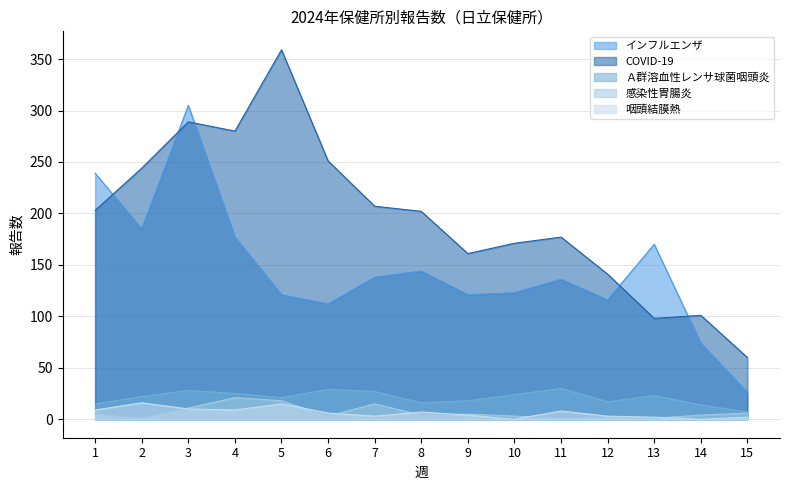

How many distinct data groups are displayed?

5